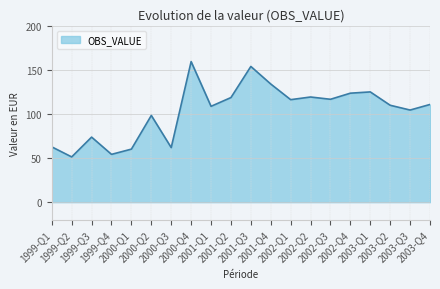

At which label does the data first exceed 110?

2000-Q4